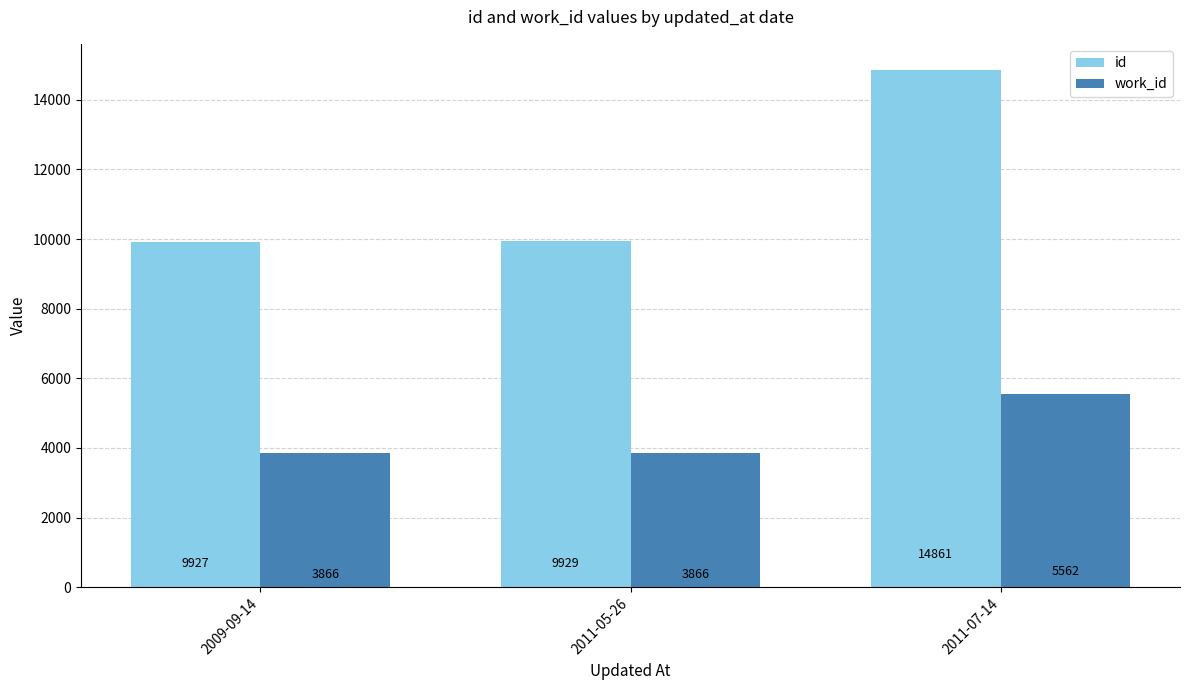

What is the average value of the work_id series?

4431